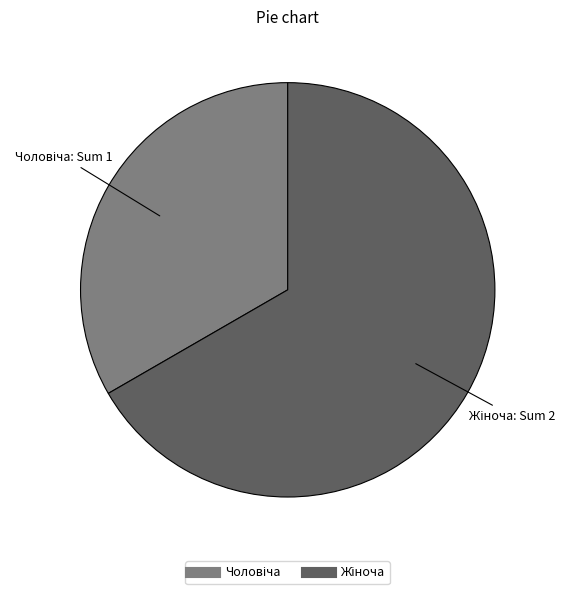

Is there a majority slice in this chart?

Yes